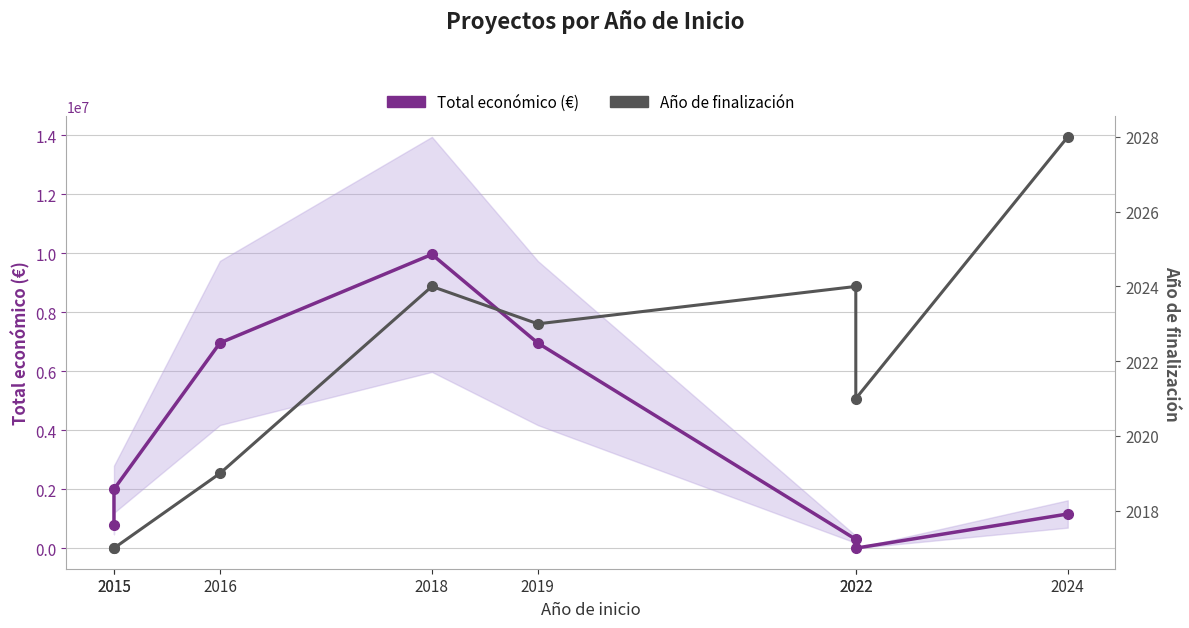

What is the value of the Año de finalización point at the 2nd from the left?

2017